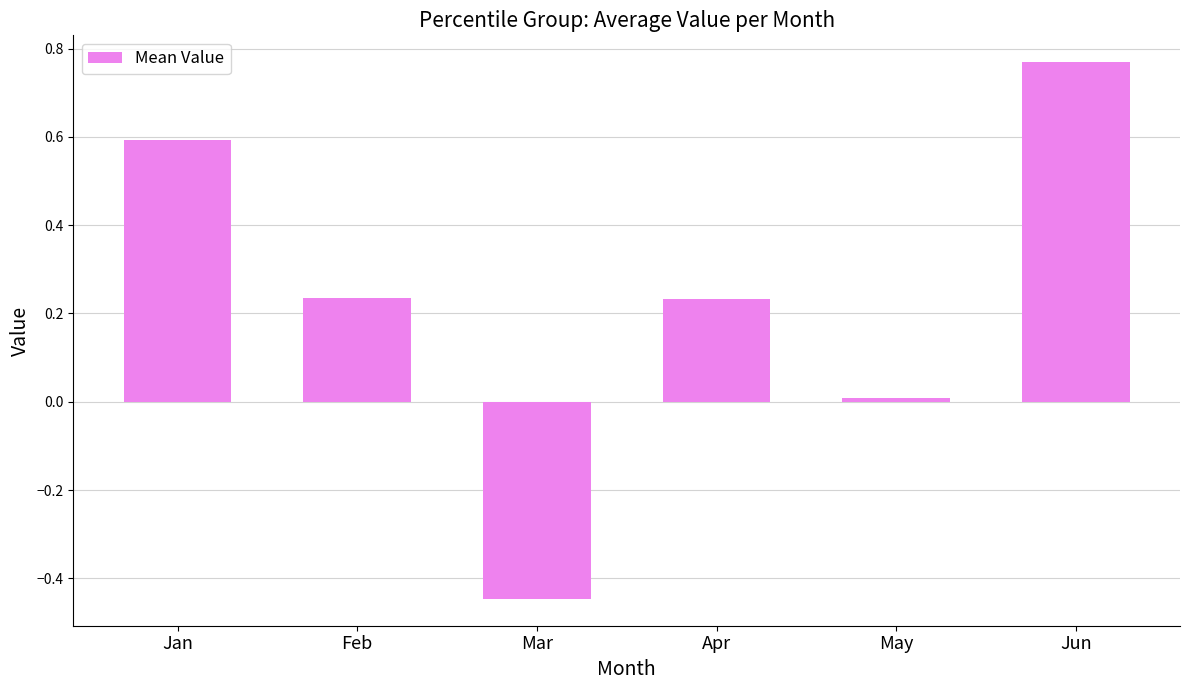

How many values are below zero?

1